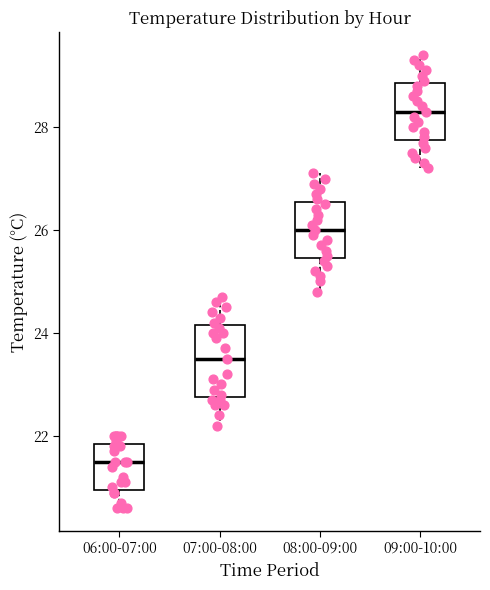

Comparing the boxes themselves (not the whiskers), which one is the tallest?

07:00-08:00